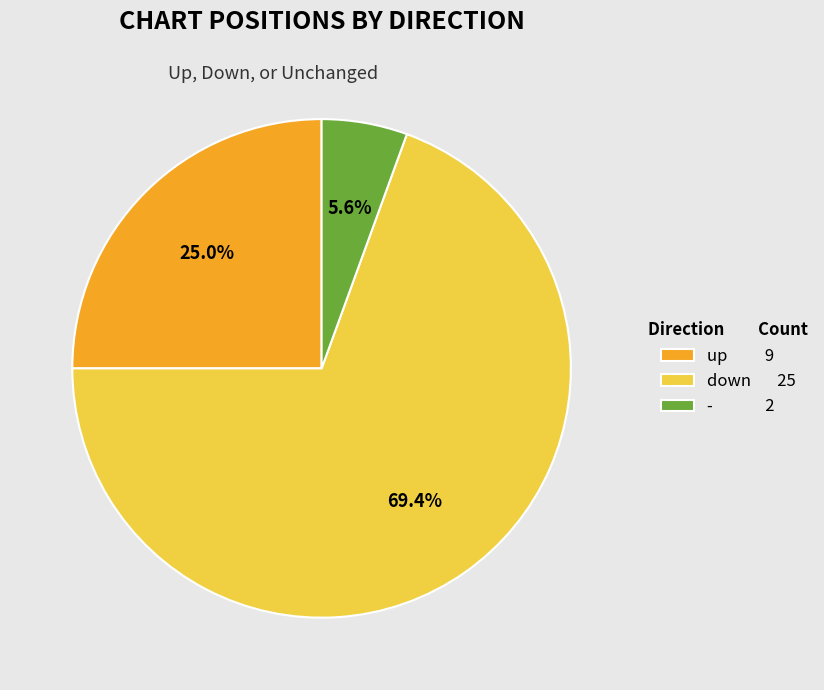

How many slices are in this pie chart?

3